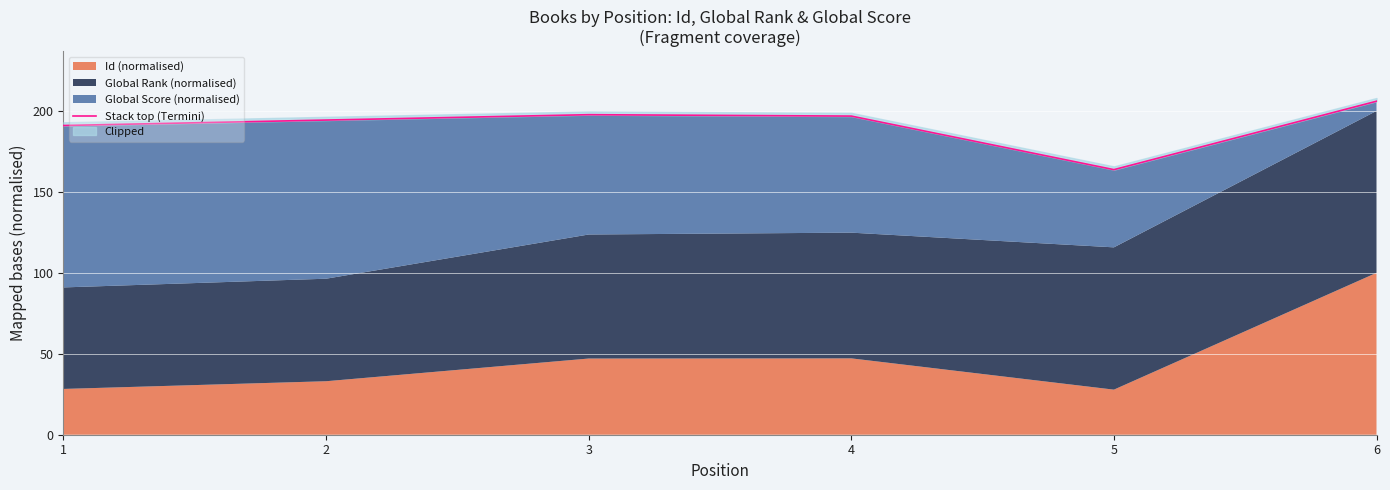

Rank the categories by value from lowest to highest.

5, 1, 2, 4, 3, 6